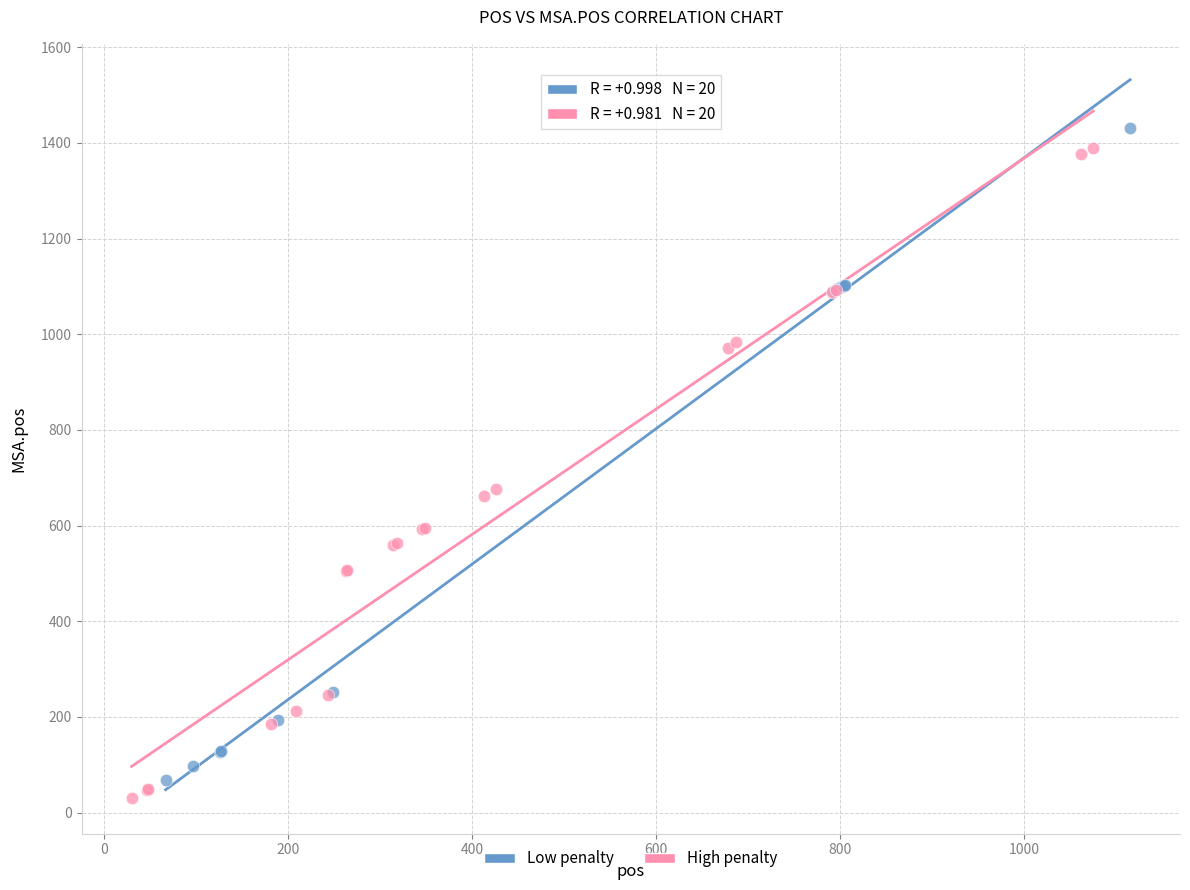

What are all the series names shown in the legend?

Low penalty, High penalty